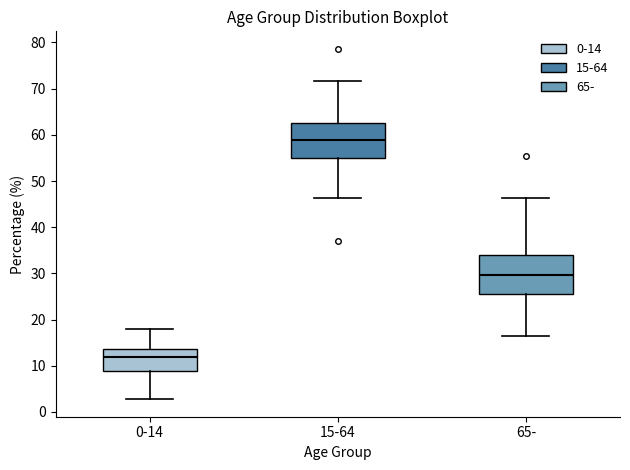

Where does the lower whisker of the box for 0-14 end on the y-axis? The values are not printed on the chart, so give them approximately, as read against the axis.

3